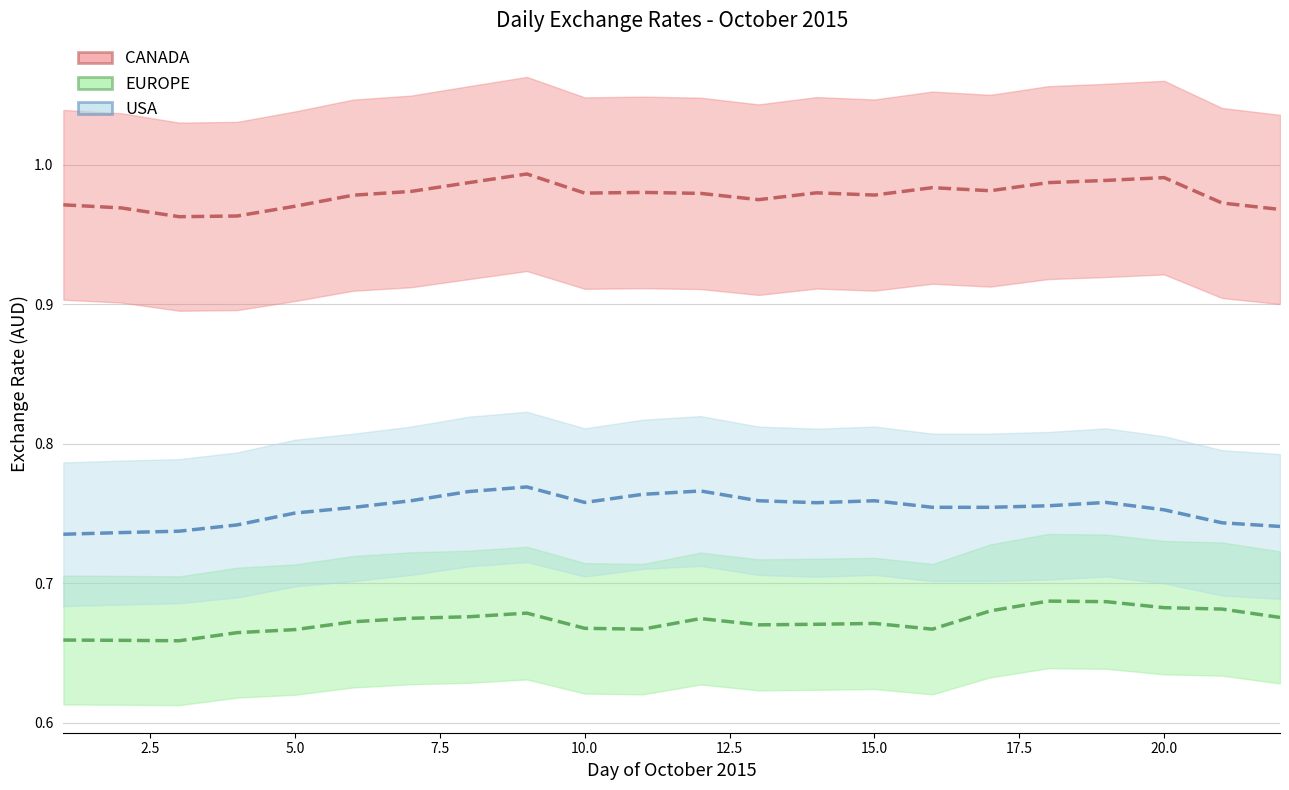

At which category does USA reach its first local peak?

9